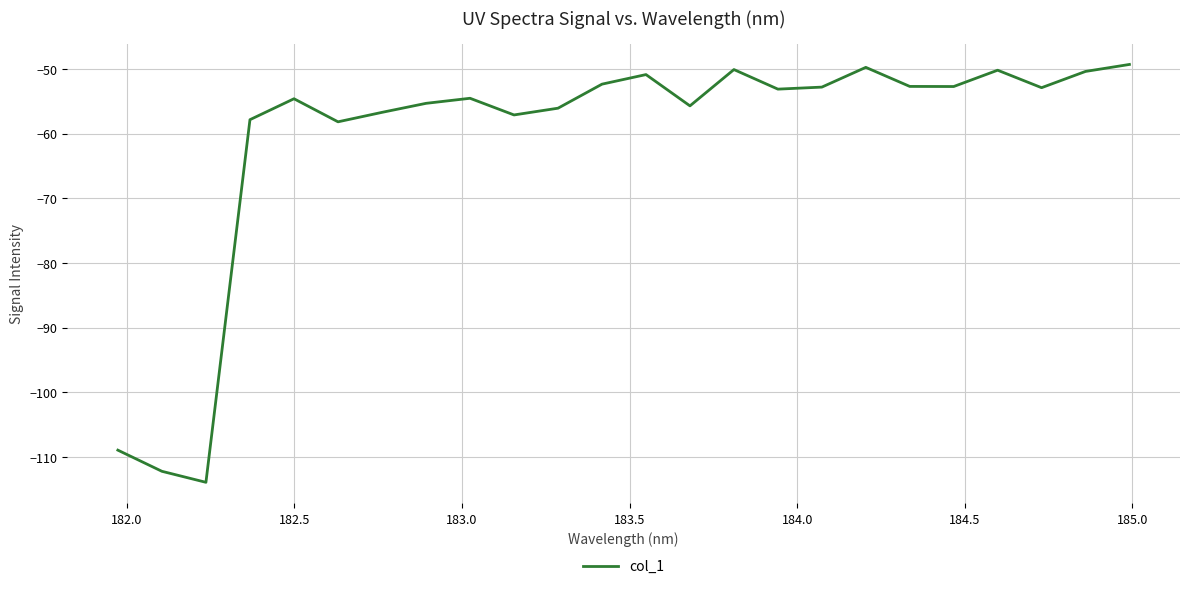

What is the maximum value shown in the chart?

-49.3